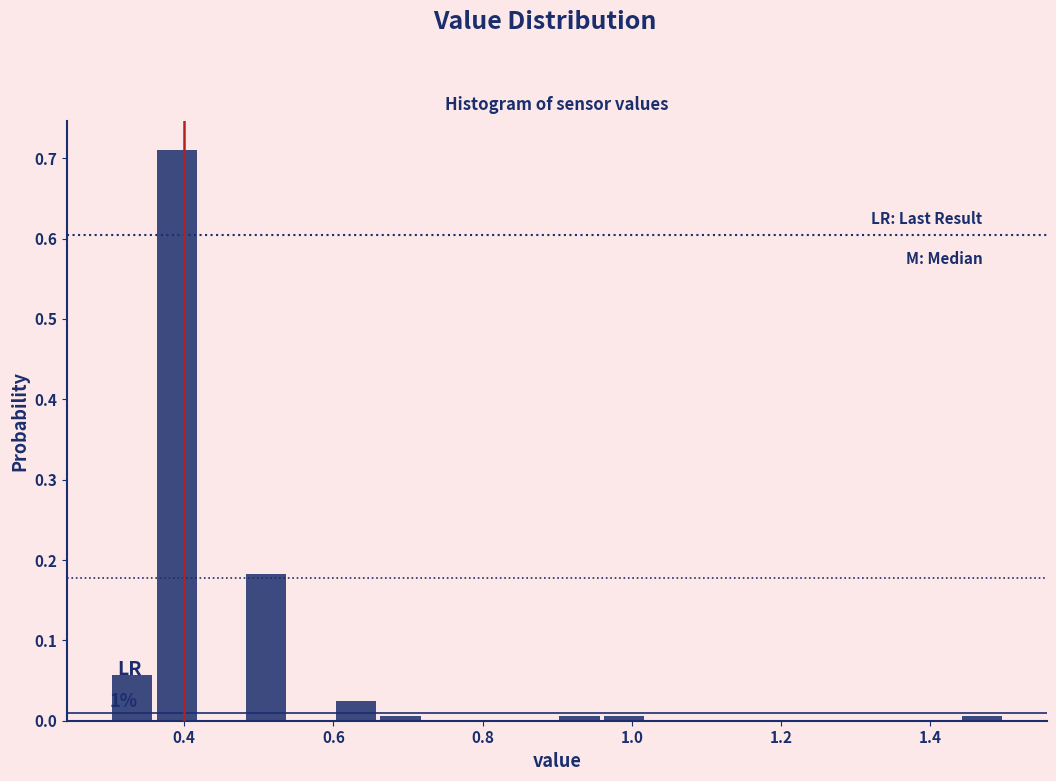

Around what value on the x-axis is the tallest bar? Give the approximate position of its centre, as read against the axis.

0.40